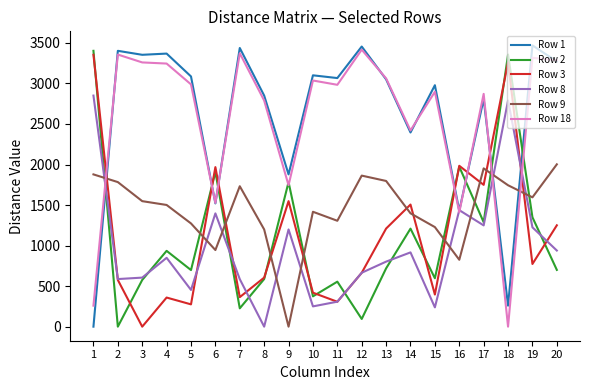

What is the sum of all Row 8 values?

19344